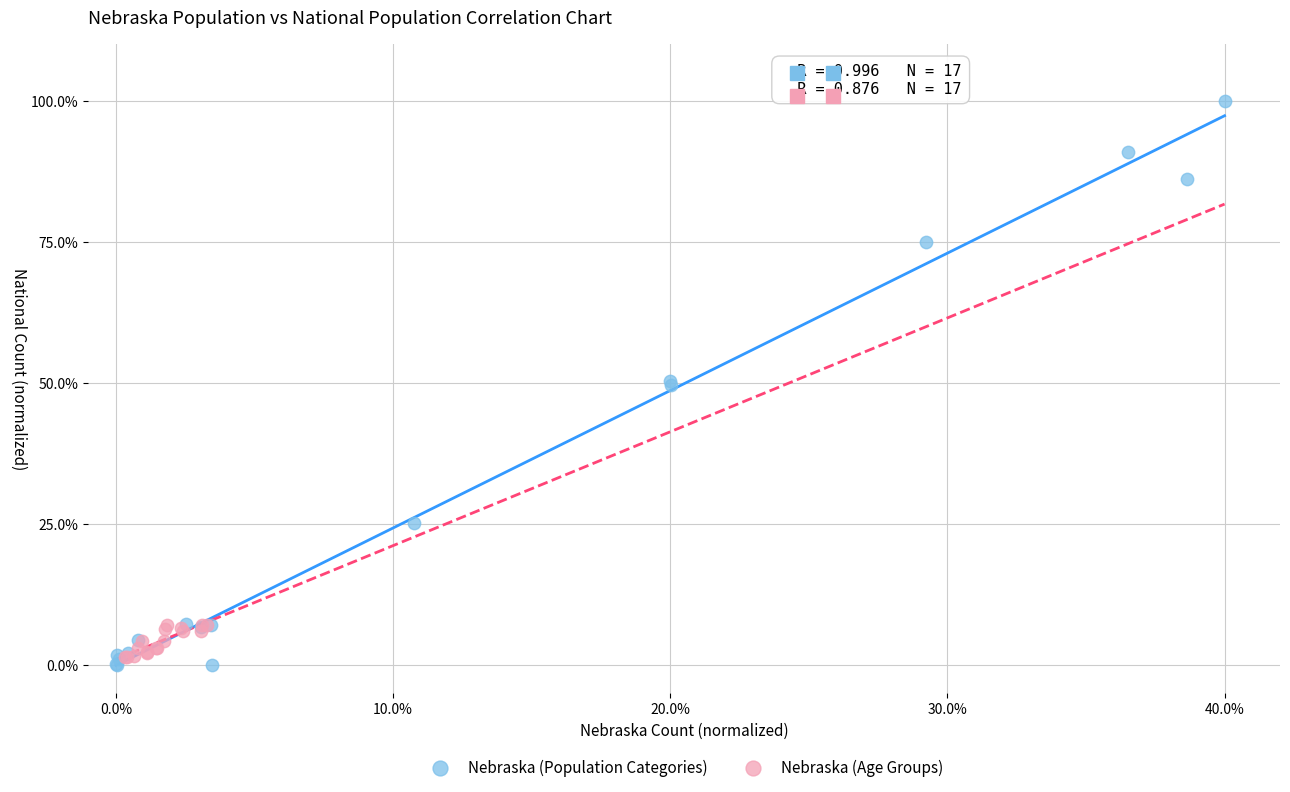

Which series has the widest spread of Y values?

Nebraska (Population Categories)